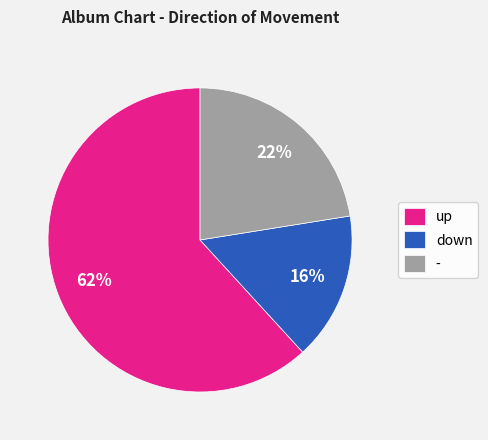

Rank the categories by value from lowest to highest.

down, -, up